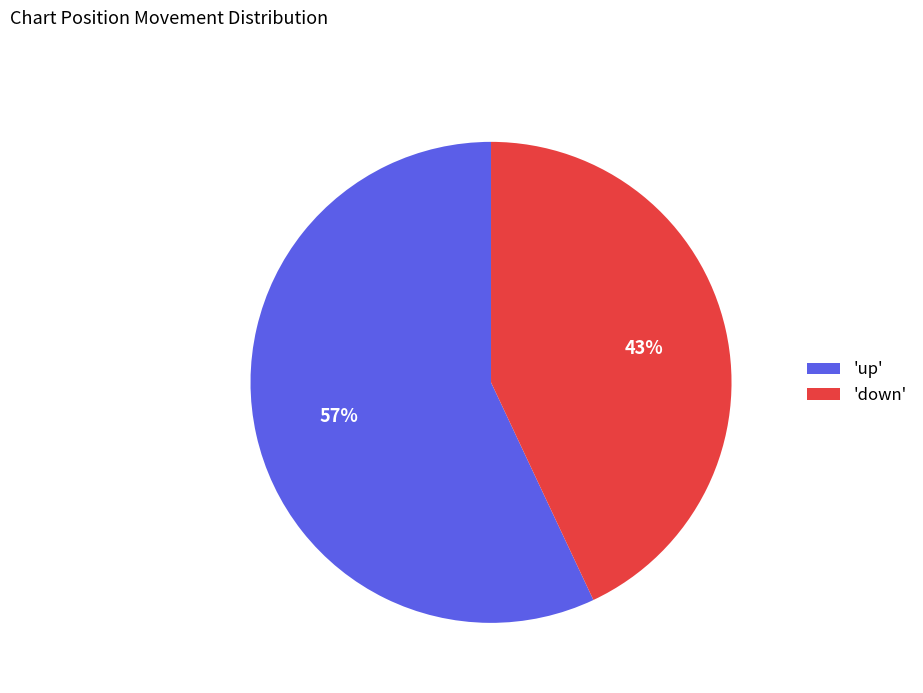

Does 'down' represent more than half of the total?

No